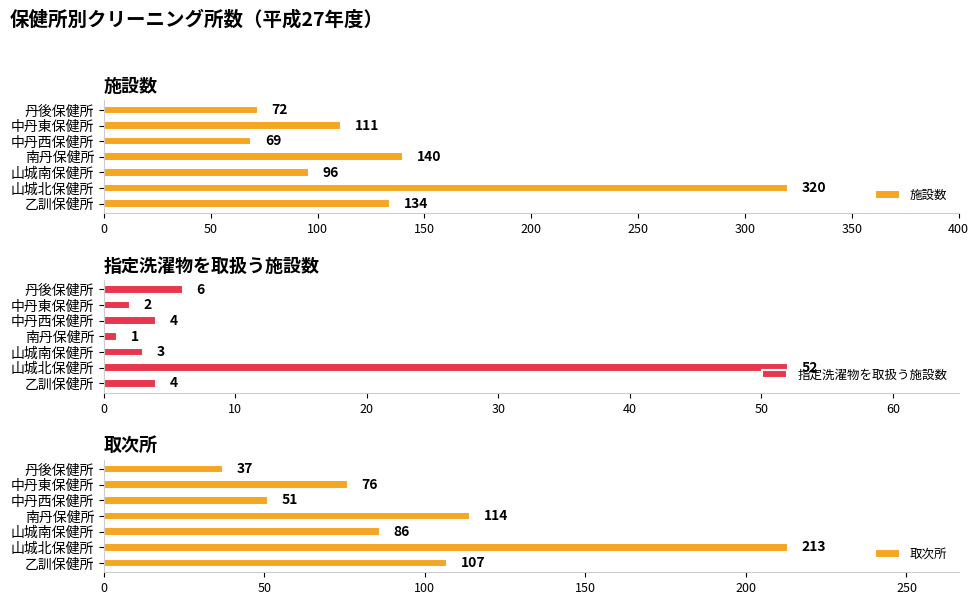

List the series in order of their peak value, lowest first.

指定洗濯物を取扱う施設数, 取次所, 施設数